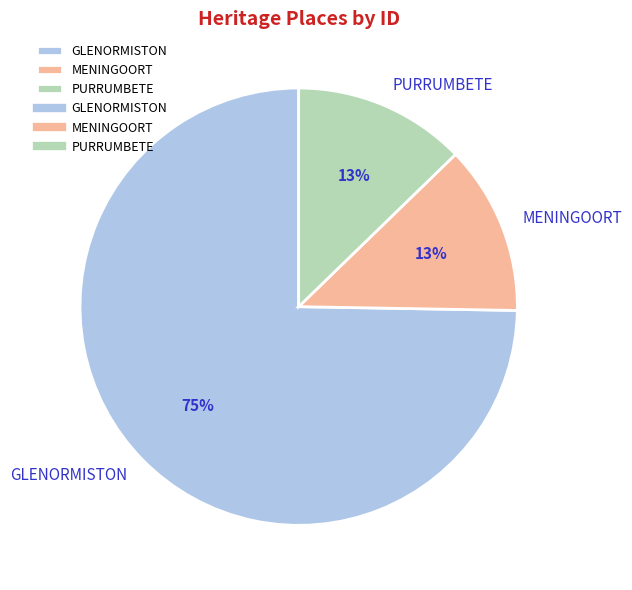

Which has a higher value, GLENORMISTON or MENINGOORT?

GLENORMISTON